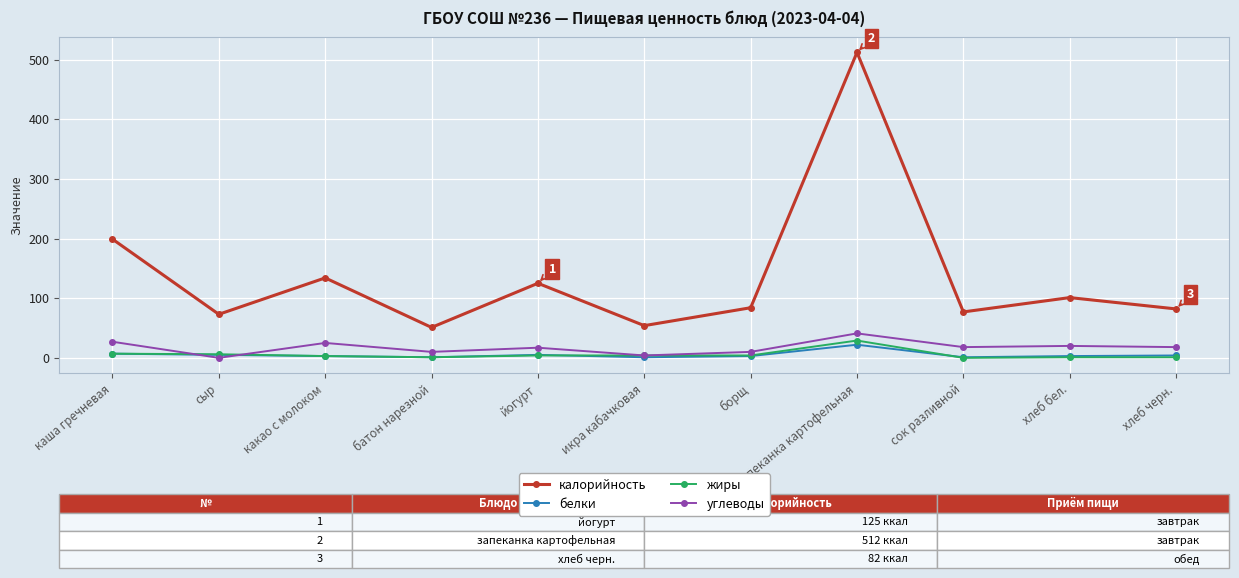

How many interior local peaks does the калорийность series have?

4